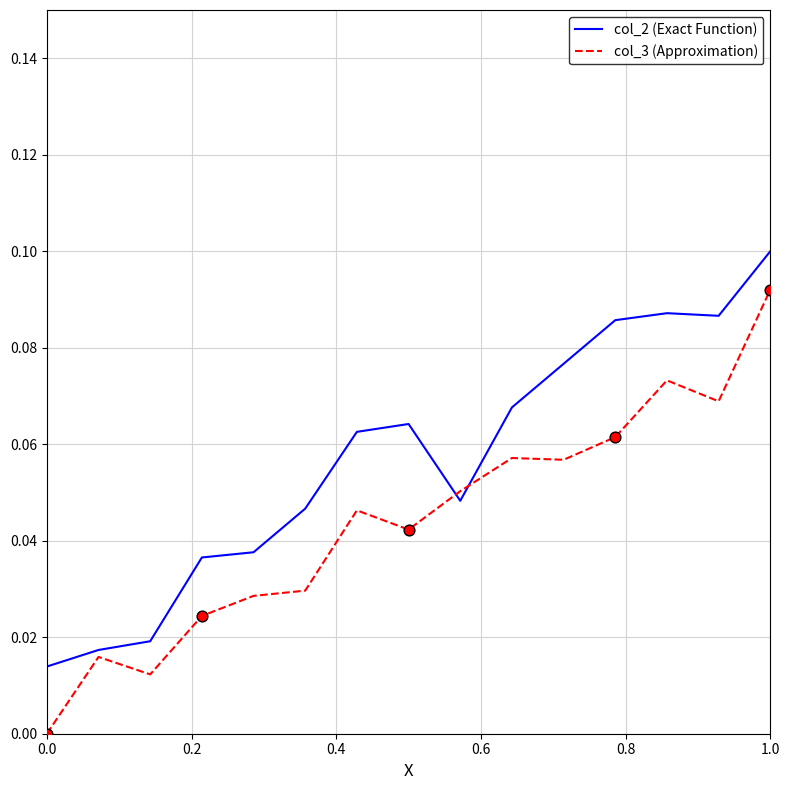

Which series has the largest range (max minus min)?

col_3 (Approximation)